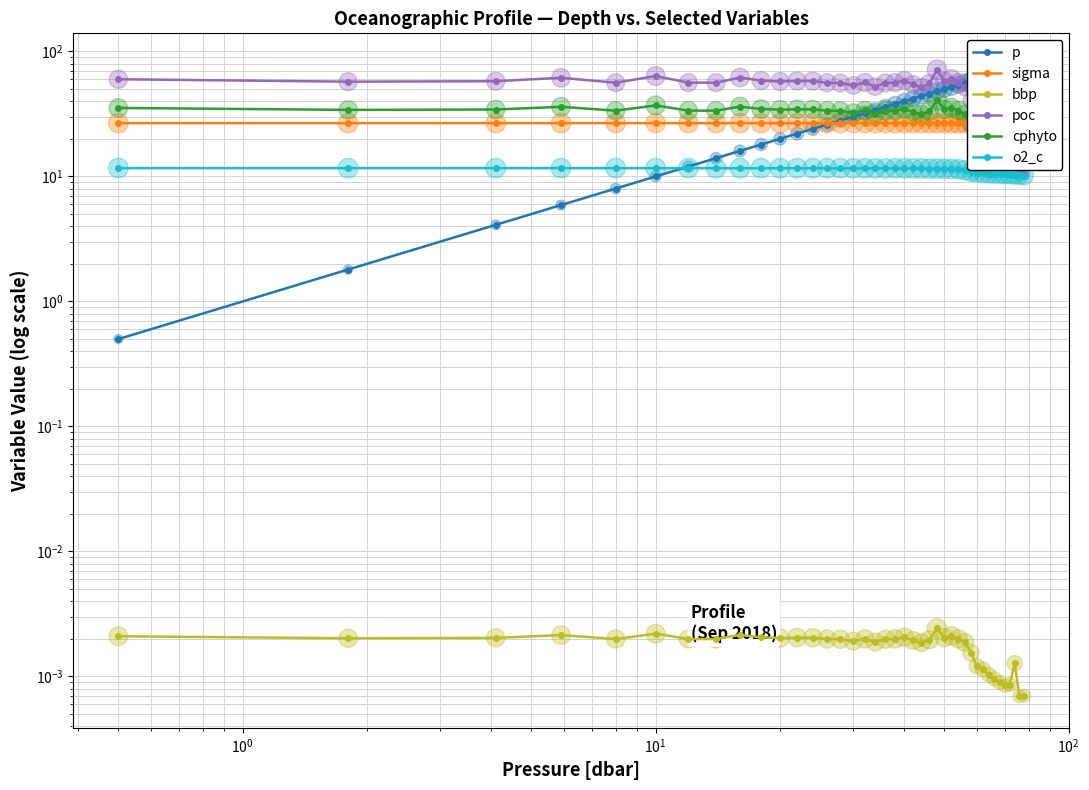

Is the value of bbp at $\mathdefault{10^{-1}}$ greater than the value of p at 30?

No